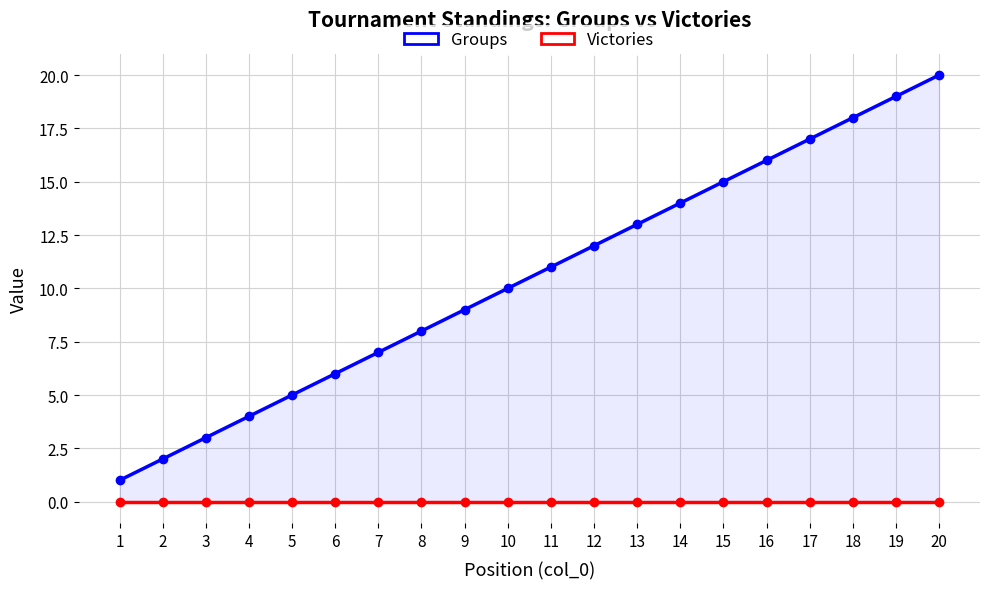

Which label corresponds to the smallest value in the chart?

1